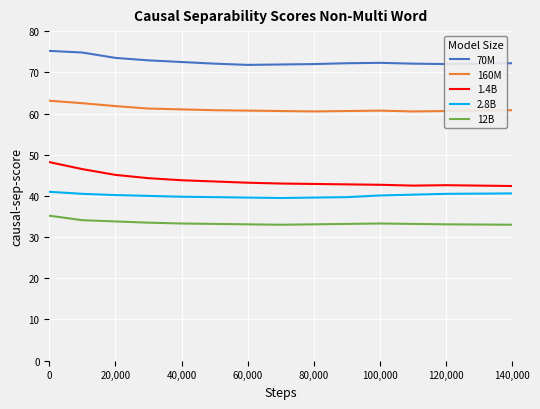

What is the highest value of the 12B series?

35.2